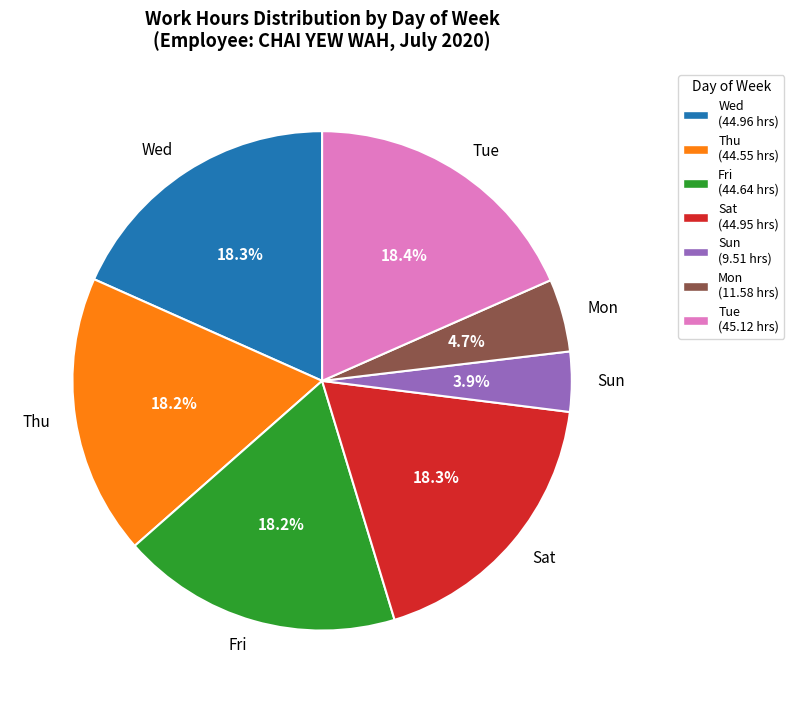

Which has a higher value, Sun or Wed?

Wed